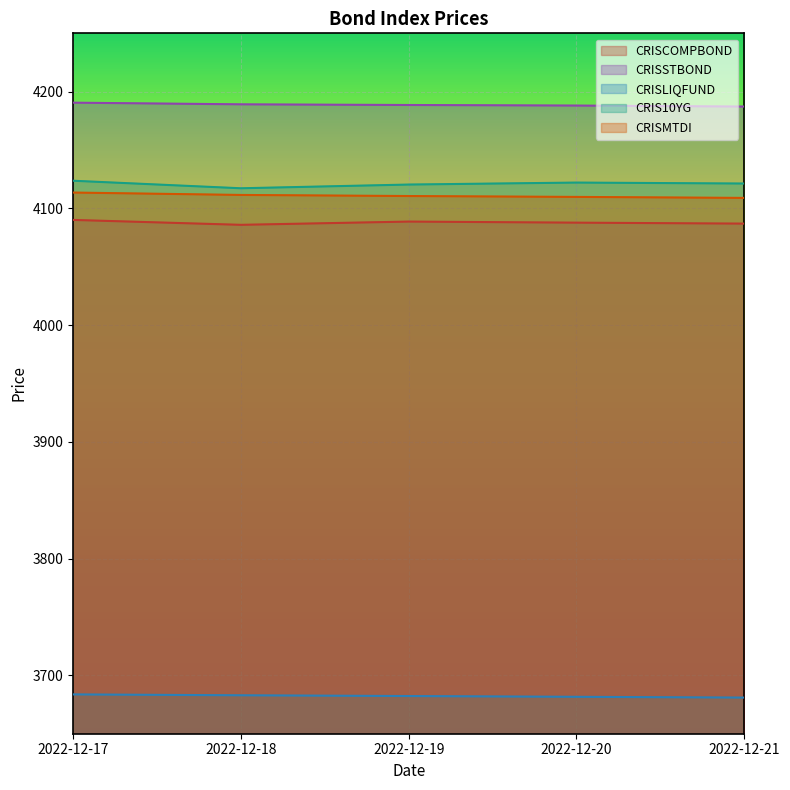

How many values in the CRISLIQFUND series are below 3682?

2